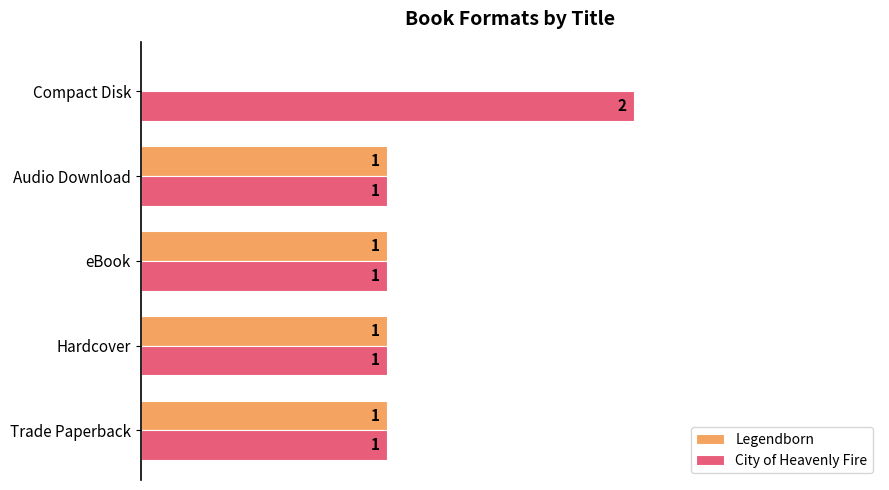

Which series has the largest total across all categories?

City of Heavenly Fire